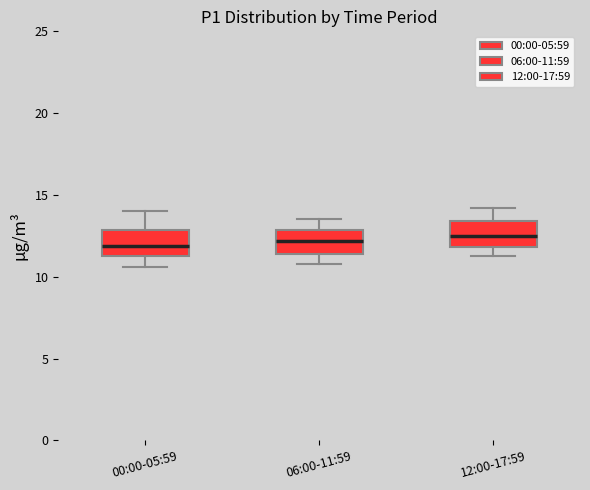

Reading left to right, transcribe this box plot: for each box, give where its median line is, the range the box spans, and where its two whiskers end, as read against the y-axis. The values are not printed on the chart, so give them approximately, as read against the axis.

00:00-05:59: median 12.0, box 11.5 to 13.0, whiskers 10.5 to 14.0
06:00-11:59: median 12.0, box 11.5 to 13.0, whiskers 11.0 to 13.5
12:00-17:59: median 12.5, box 12.0 to 13.5, whiskers 11.5 to 14.0